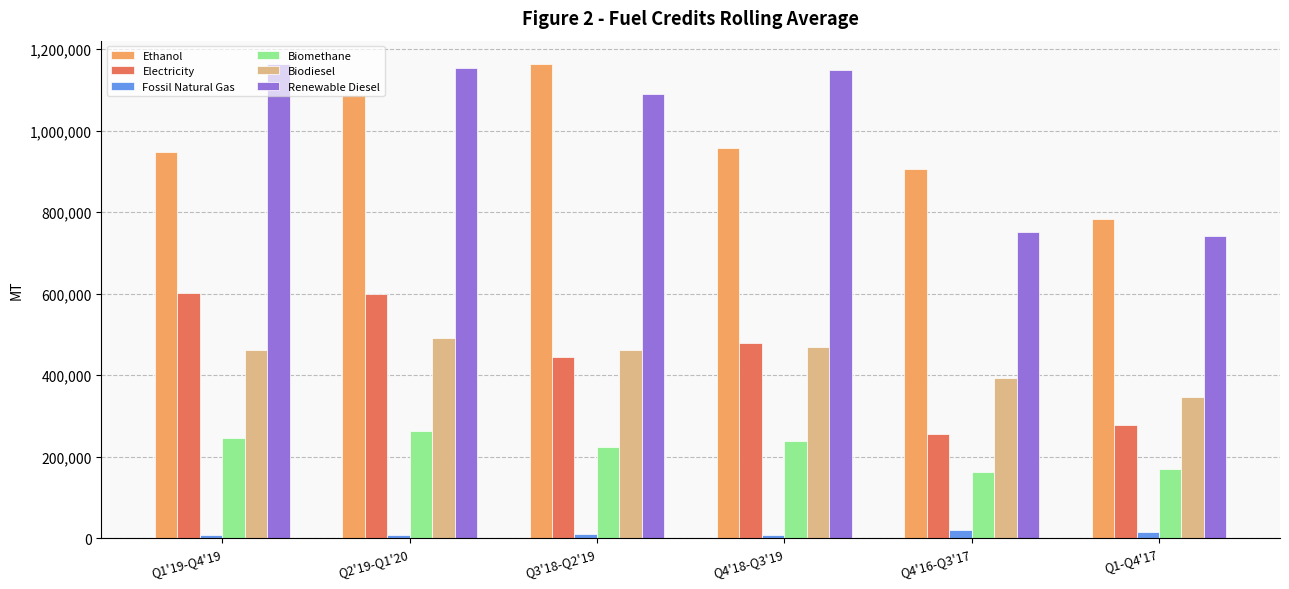

What position from the left is Q1'19-Q4'19?

1